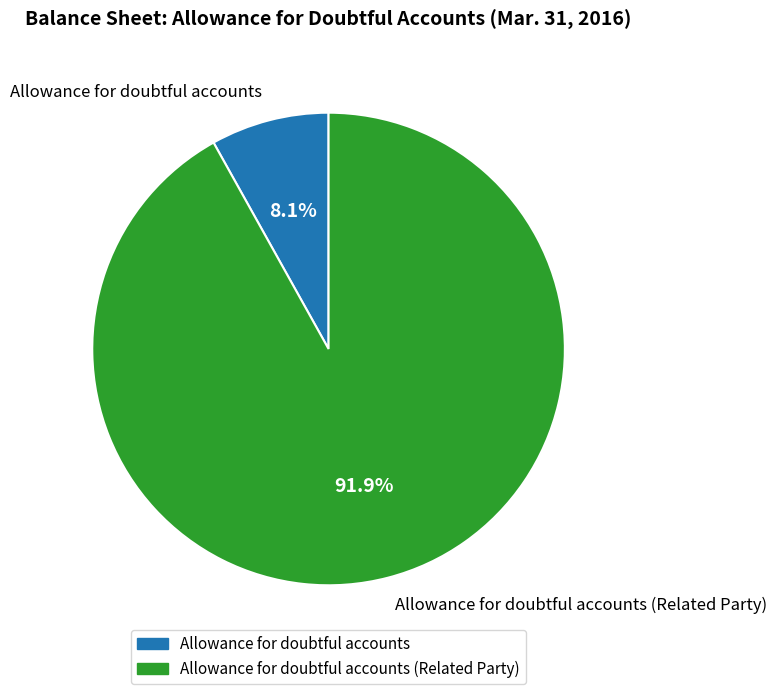

To the nearest percent, what portion does Allowance for doubtful accounts (Related Party) represent?

92%